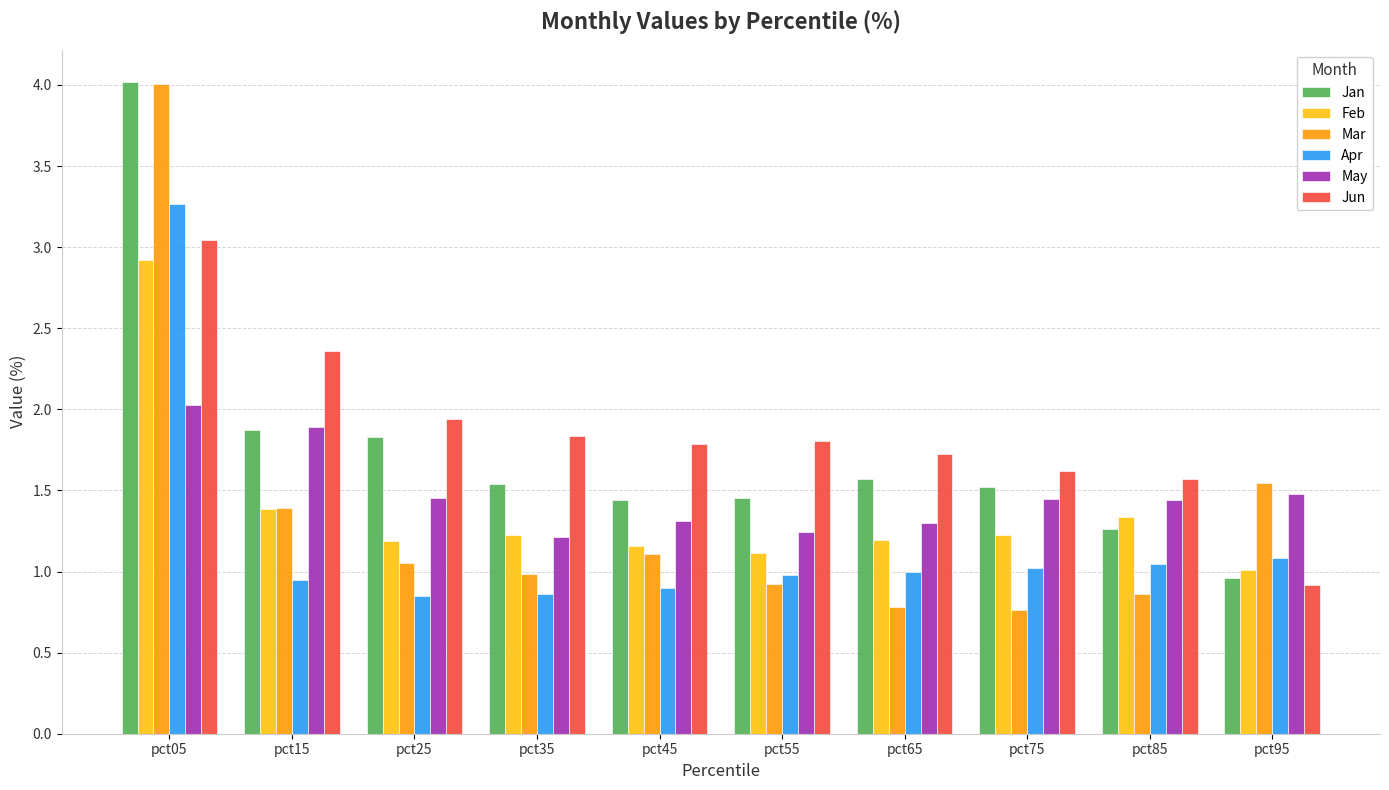

What is the sum of all Jan values?

17.5